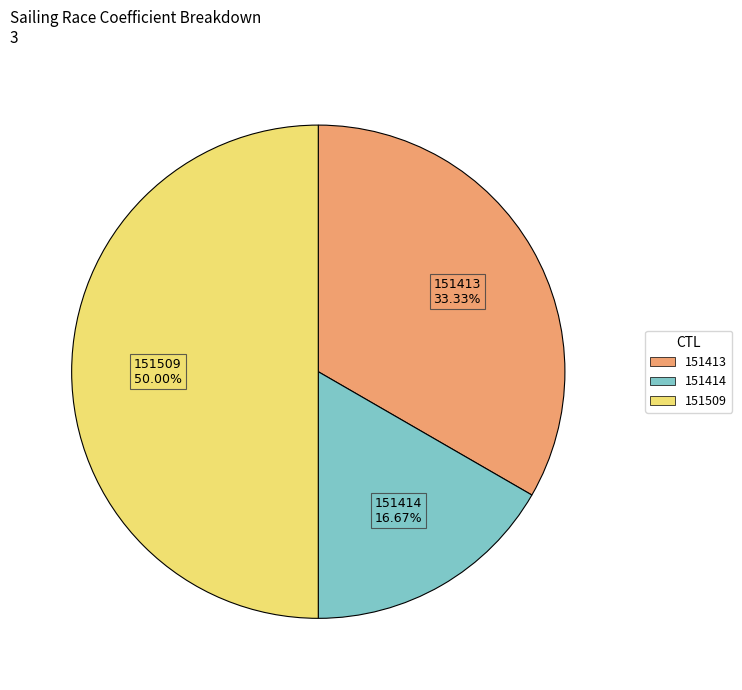

Rank the categories by value from highest to lowest.

151509, 151413, 151414